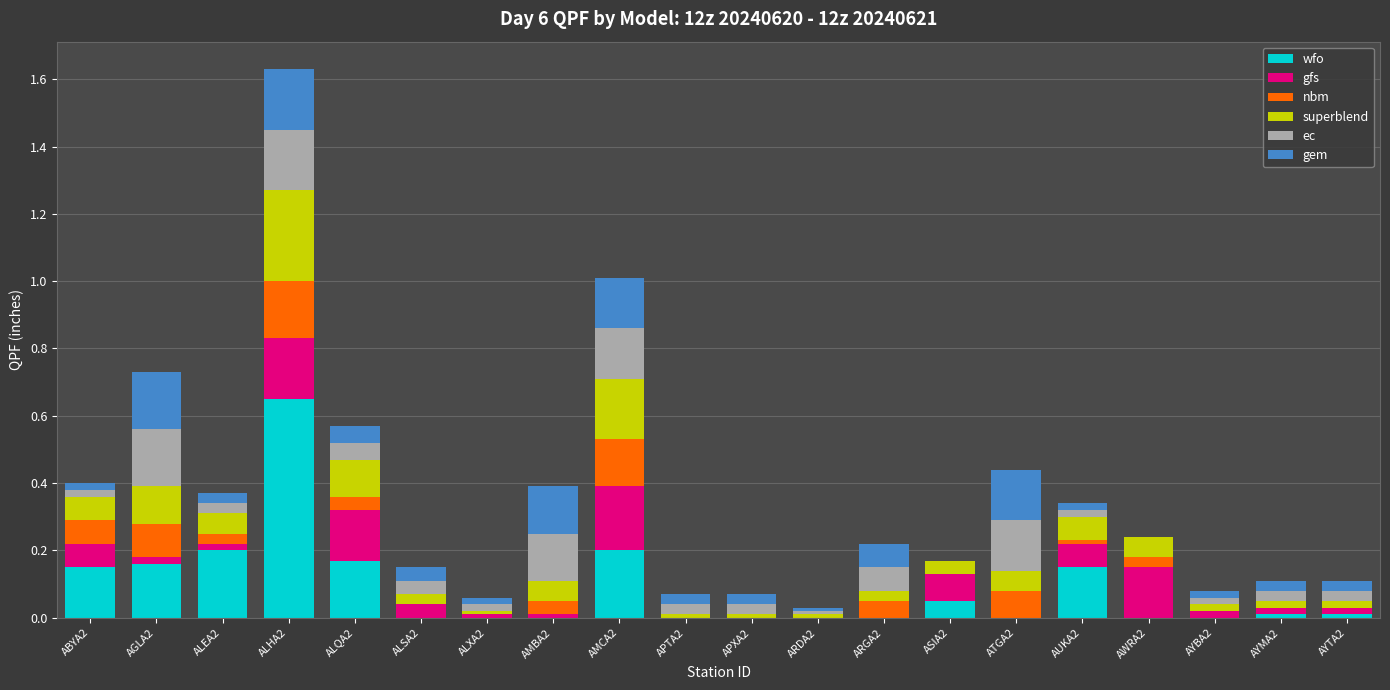

Which category has the highest value in the wfo series?

ALHA2